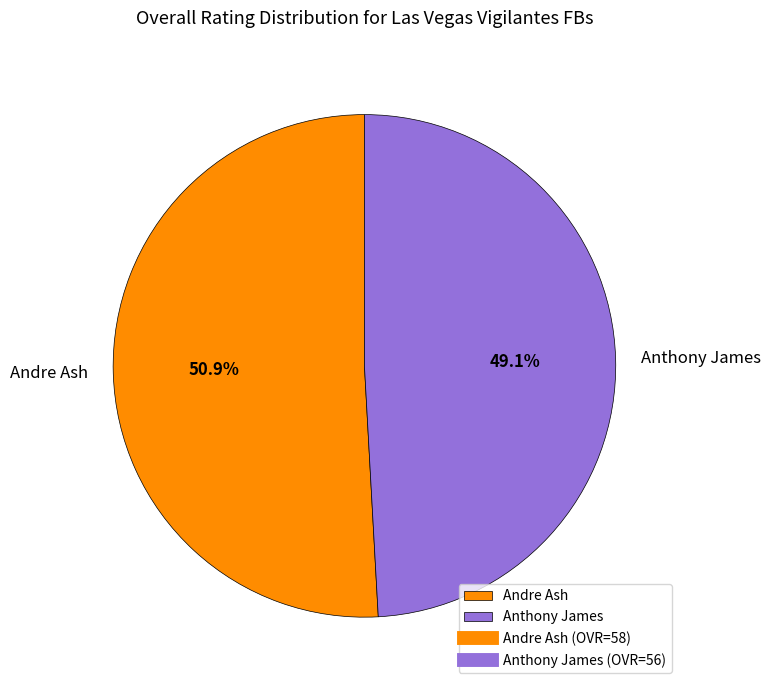

Is there a majority slice in this chart?

Yes